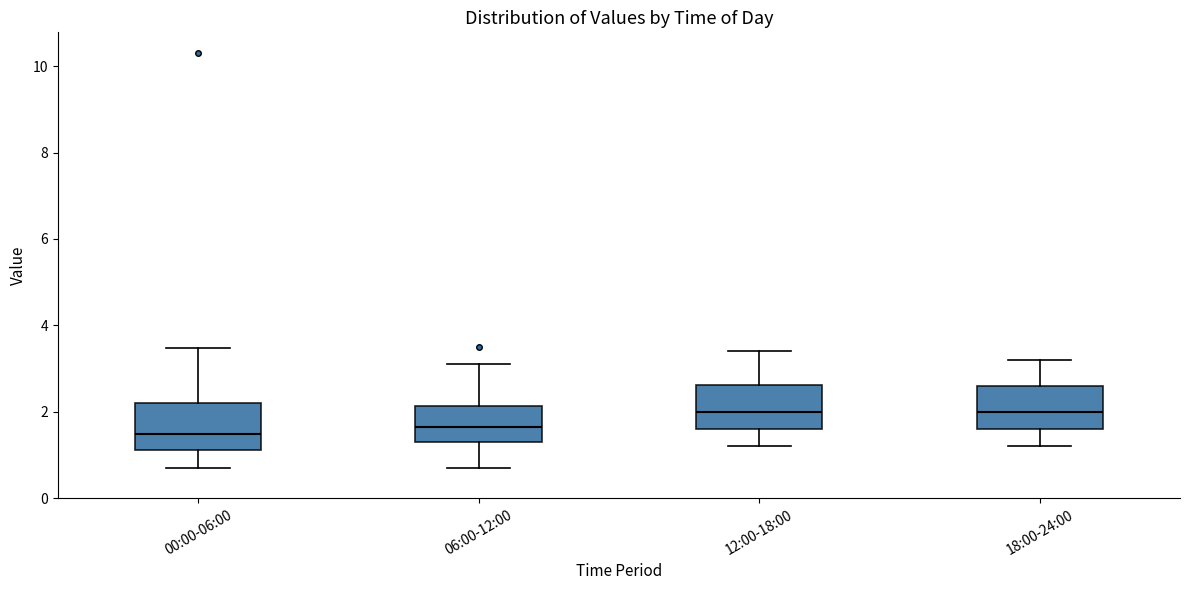

Reading left to right, transcribe this box plot: for each box, give where its median line is, the range the box spans, and where its two whiskers end, as read against the y-axis. The values are not printed on the chart, so give them approximately, as read against the axis.

00:00-06:00: median 1.4, box 1.2 to 2.2, whiskers 0.8 to 3.4
06:00-12:00: median 1.6, box 1.4 to 2.2, whiskers 0.8 to 3.2
12:00-18:00: median 2.0, box 1.6 to 2.6, whiskers 1.2 to 3.4
18:00-24:00: median 2.0, box 1.6 to 2.6, whiskers 1.2 to 3.2